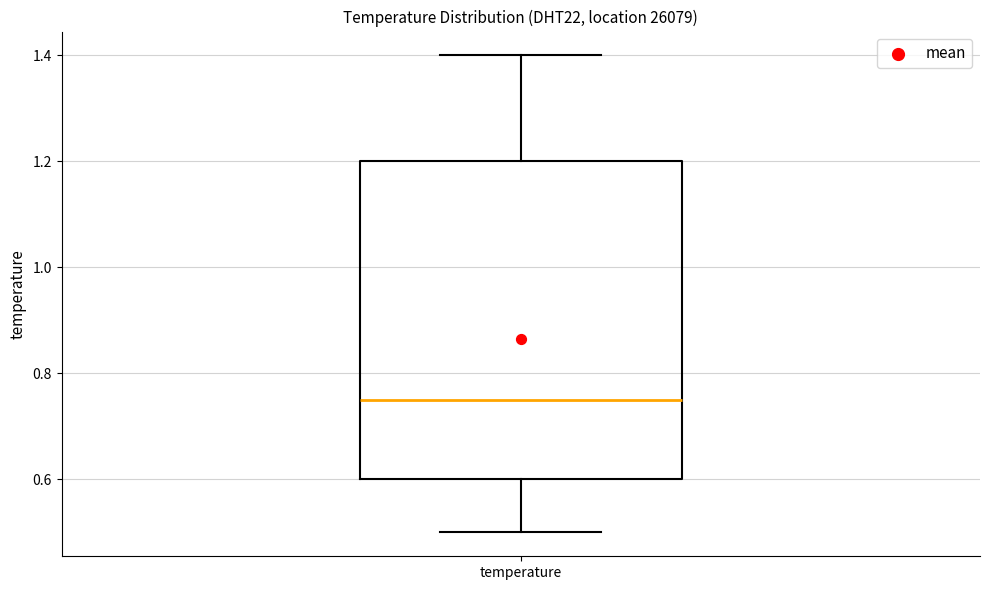

Read this box plot against the y-axis: the position of the median line, the range covered by the box, and the ends of both whiskers. The values are not printed on the chart, so give them approximately, as read against the axis.

median 0.76, box 0.60 to 1.20, whiskers 0.50 to 1.40